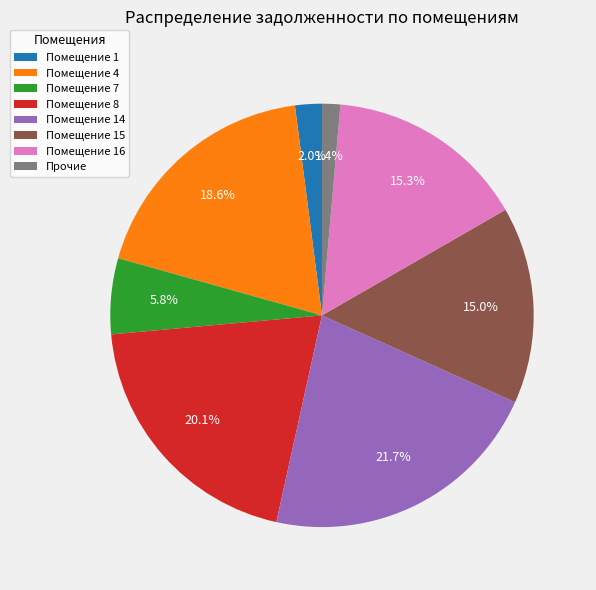

Is there a majority slice in this chart?

No